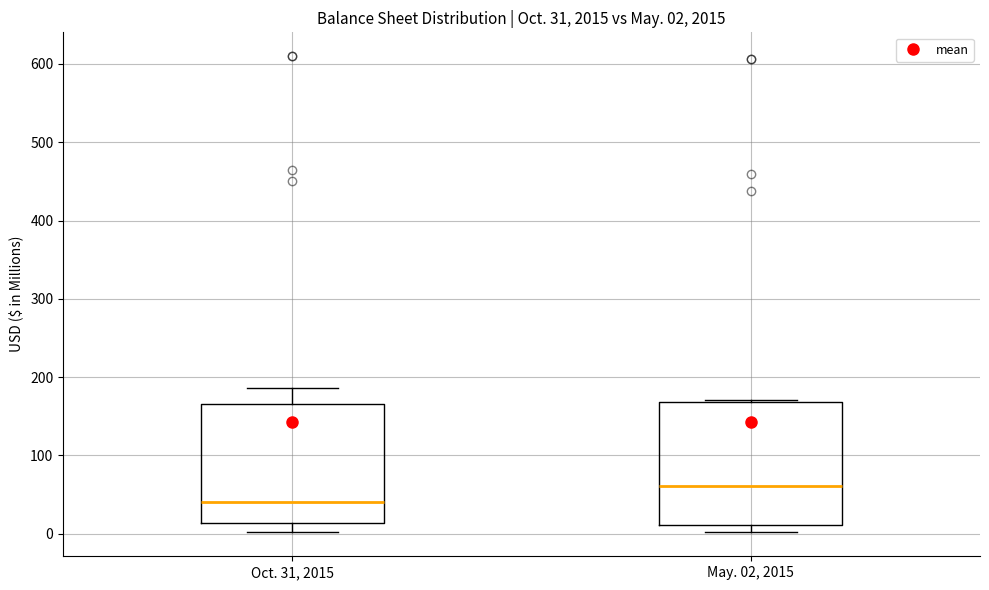

Which box has the highest median line?

May. 02, 2015